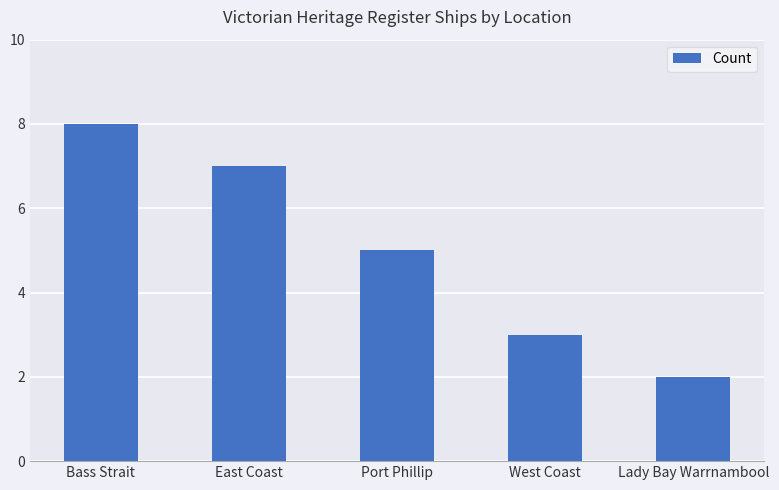

What position from the right is Lady Bay Warrnambool?

1